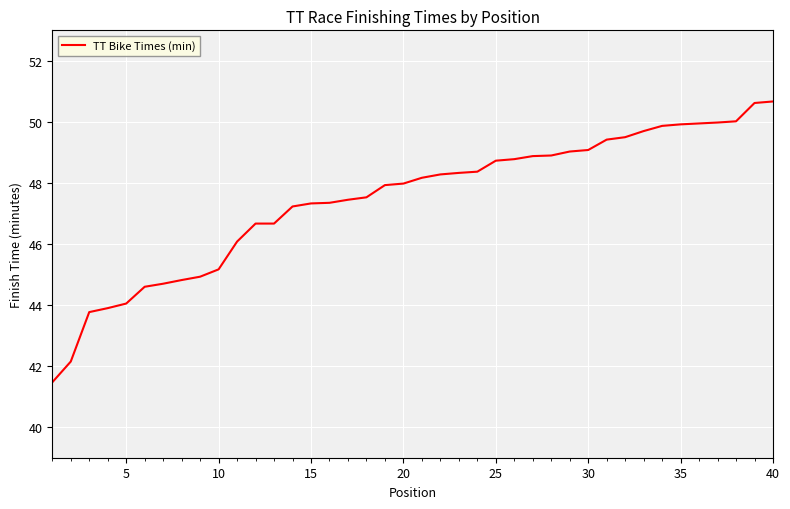

What is the maximum value shown in the chart?

50.7